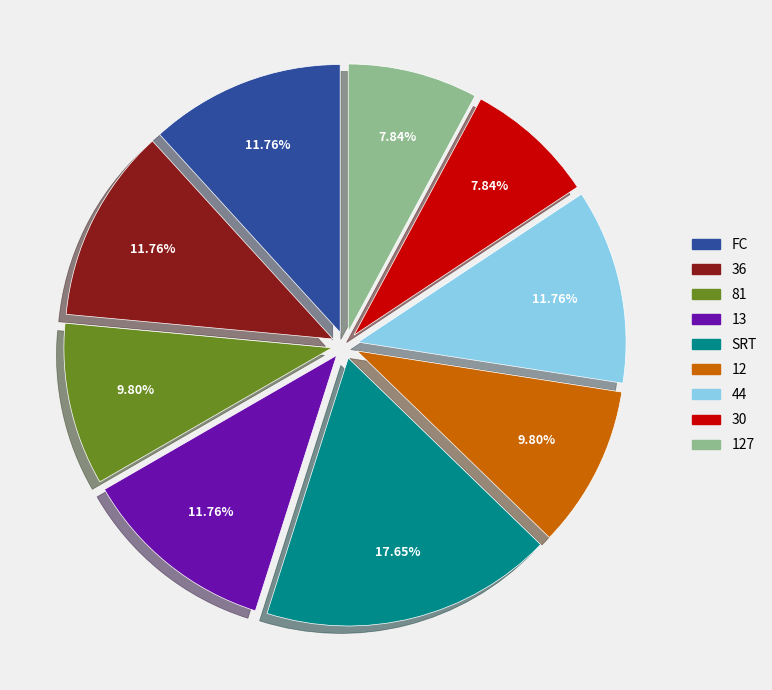

What percentage is NOT represented by 44?

88.2%